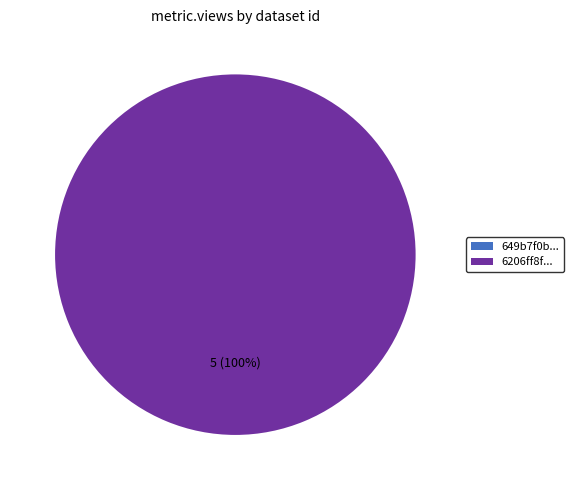

Rank the categories by value from lowest to highest.

649b7f0b078190f8a0e7718d, 6206ff8f078190767179219f